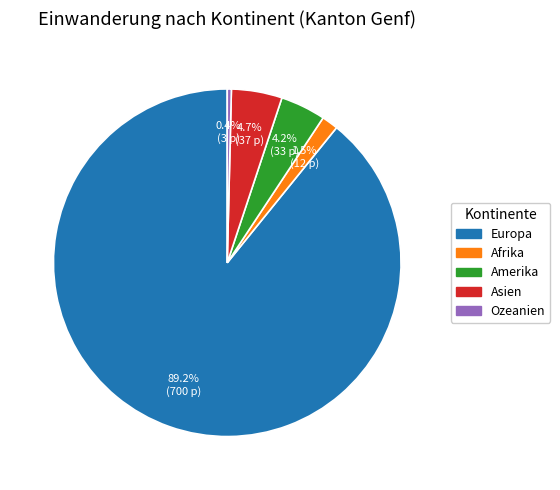

Combined, do Amerika and Afrika account for over 50%?

No